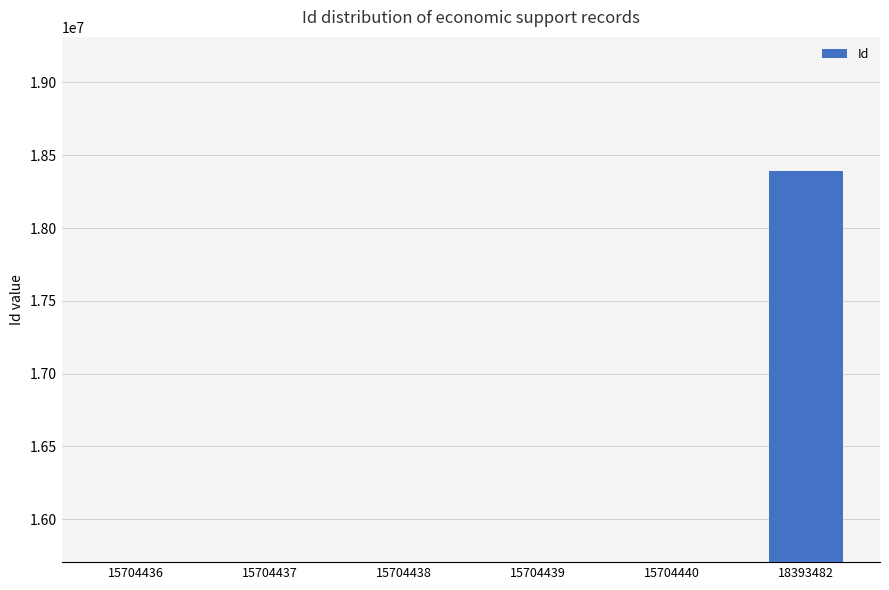

Which label corresponds to the largest value in the chart?

18393482